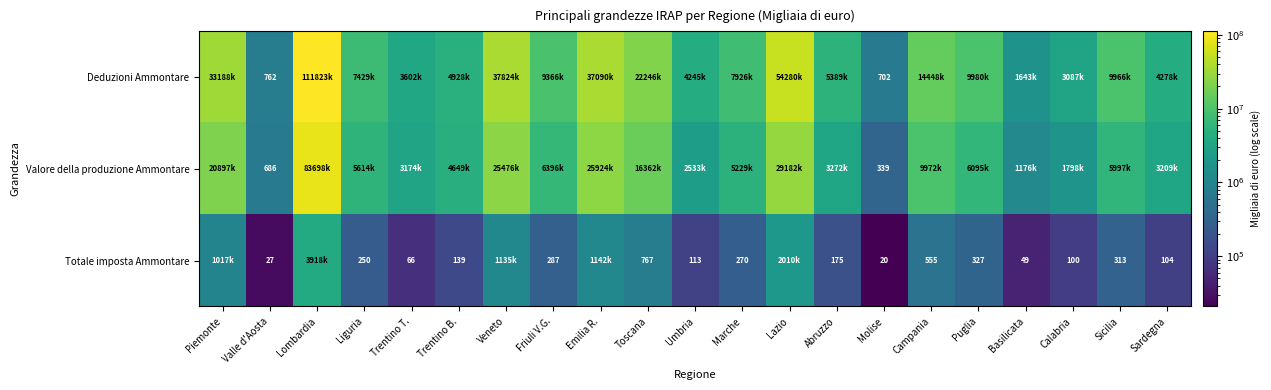

Is it true that Totale imposta Ammontare equals 57 at Trentino B.?

False